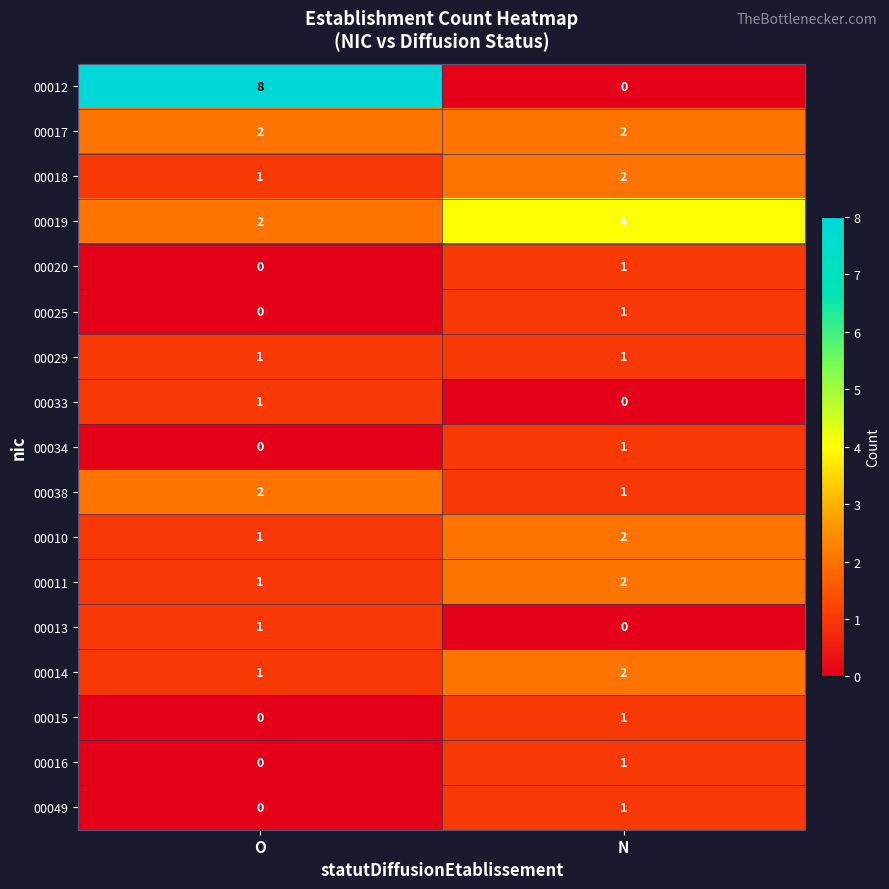

At how many categories does at least one series exceed 0?

2